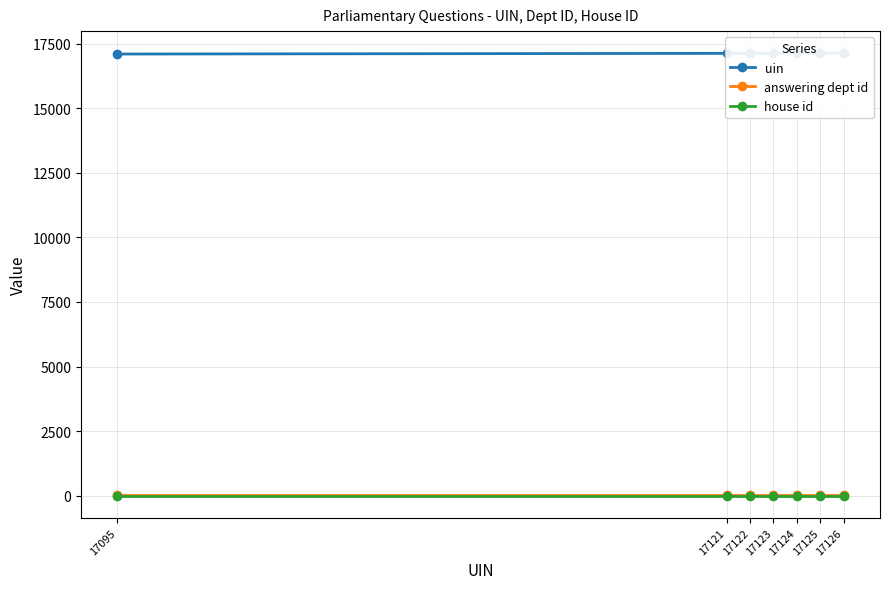

What is the value of the answering dept id point at the 5th from the left?

20